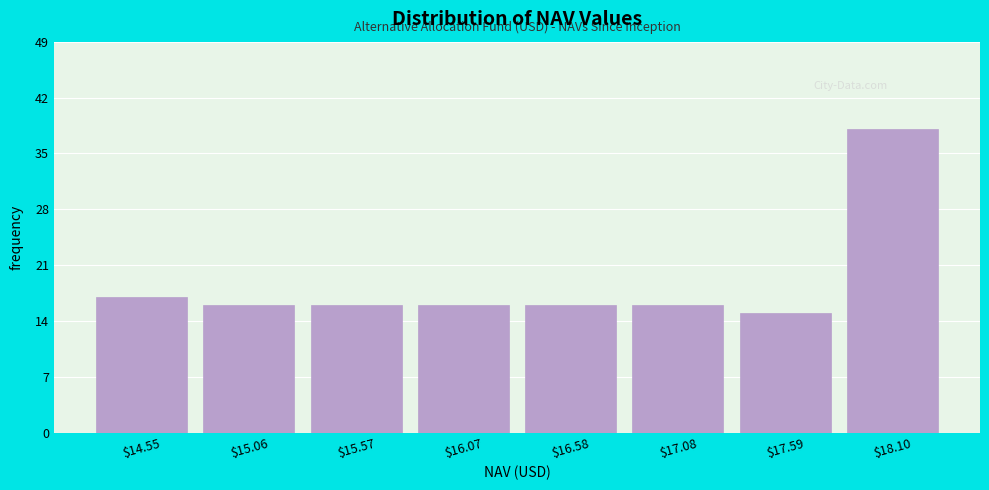

What is the height of the bar covering 17.8 to 18.4 on the x-axis? Neither the bar edges nor the heights are printed on the chart, so give them approximately, as read against the axes.

38